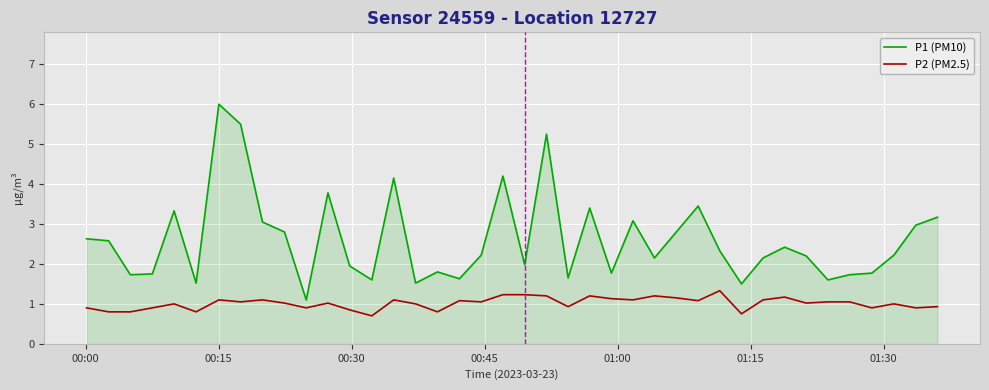

True or false: P1 (PM10) and P2 (PM2.5) intersect in this chart.

False